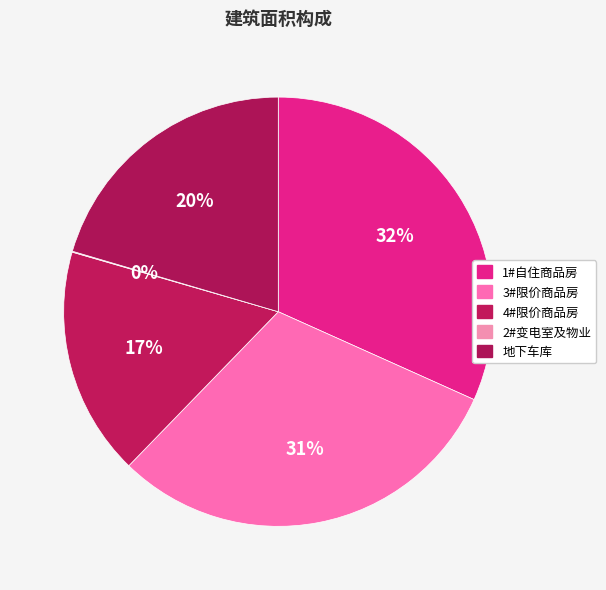

To the nearest percent, what is the difference between the largest and smallest slice percentages?

32%